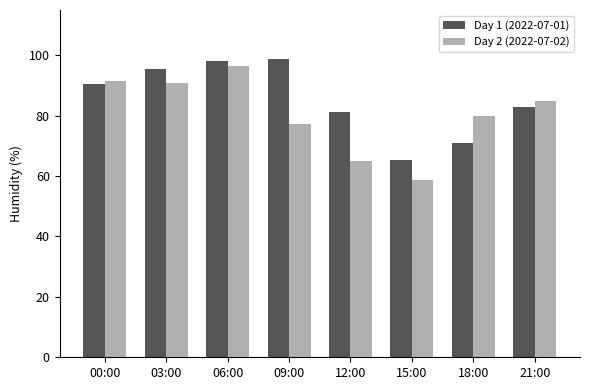

Which category has the lowest value across all series?

15:00